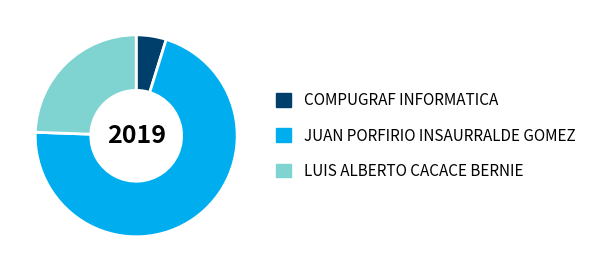

Do COMPUGRAF INFORMATICA and JUAN PORFIRIO INSAURRALDE GOMEZ together represent more than half of the pie?

Yes